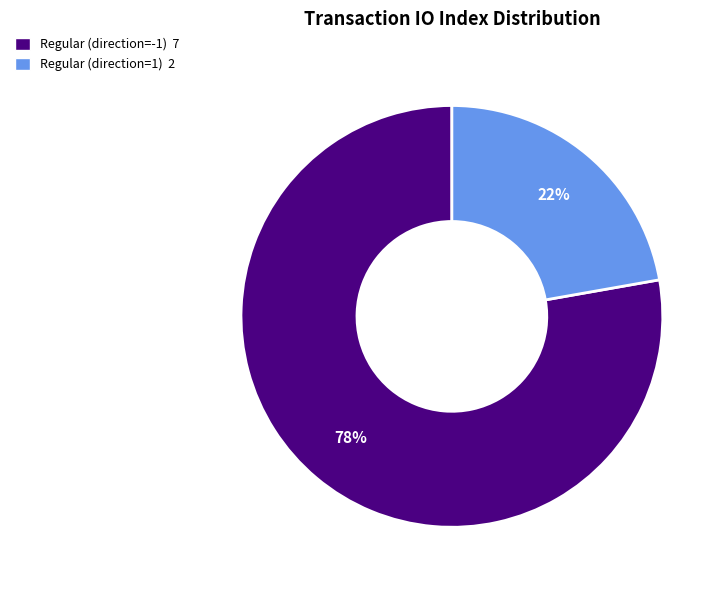

To the nearest percent, what is the difference between the largest and smallest slice percentages?

56%